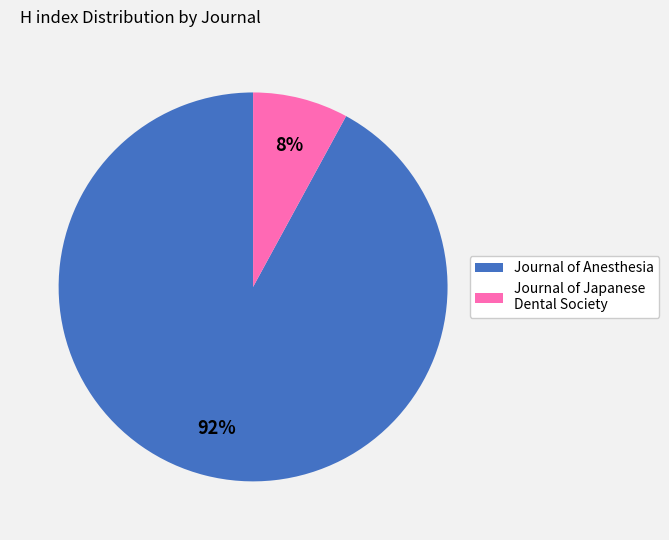

Rank the categories by value from lowest to highest.

Journal of Japanese Dental Society, Journal of Anesthesia